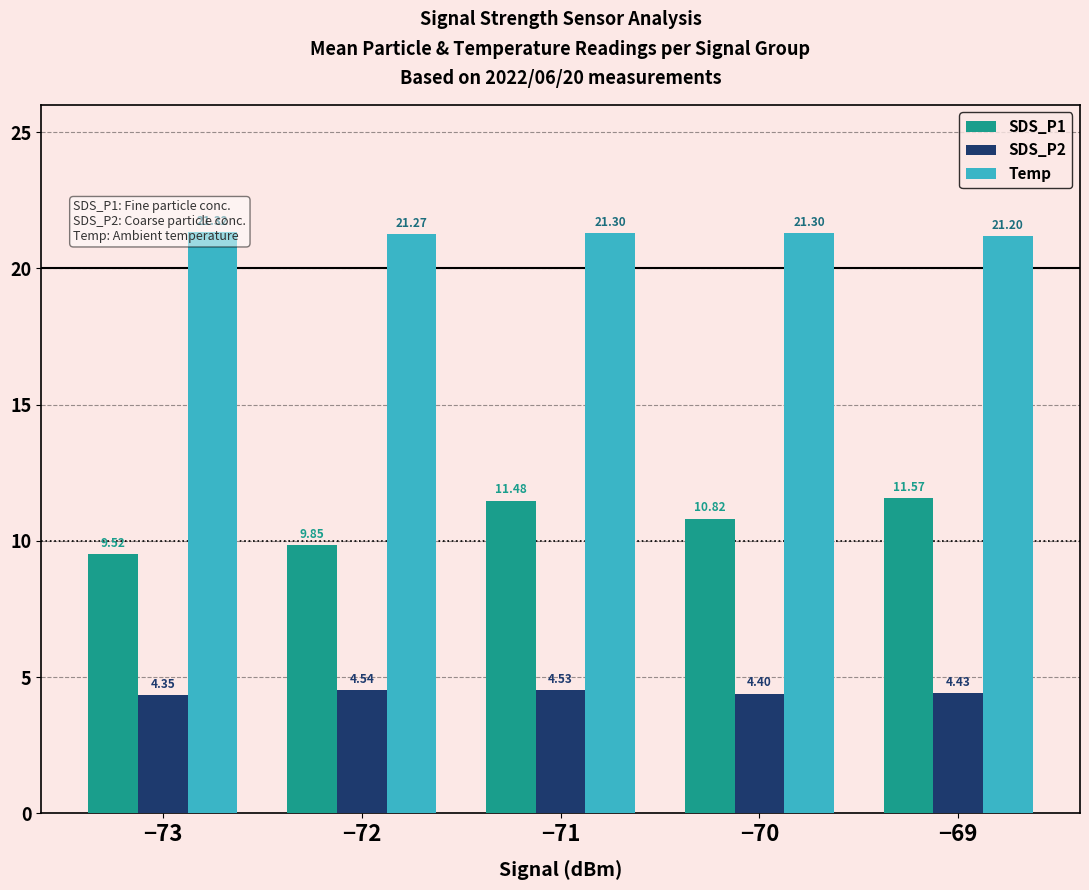

How many Temp values are between 21 and 22?

5